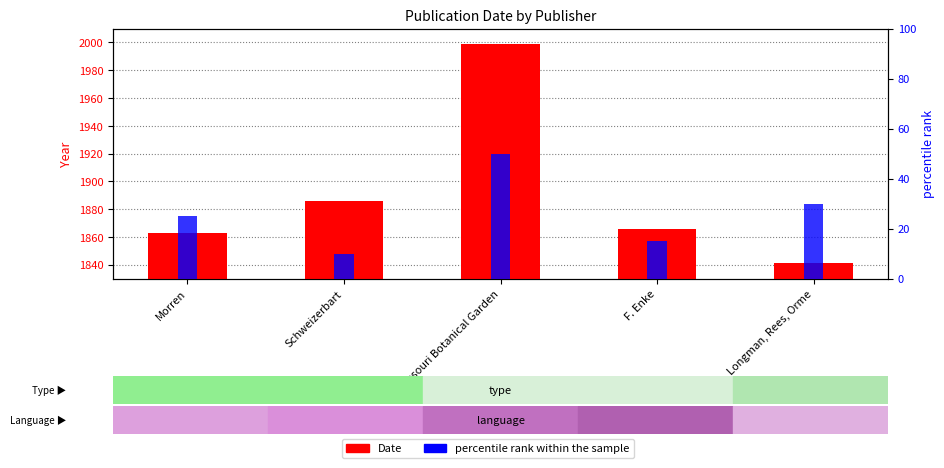

What is the label of the 4th bar from the right?

Schweizerbart